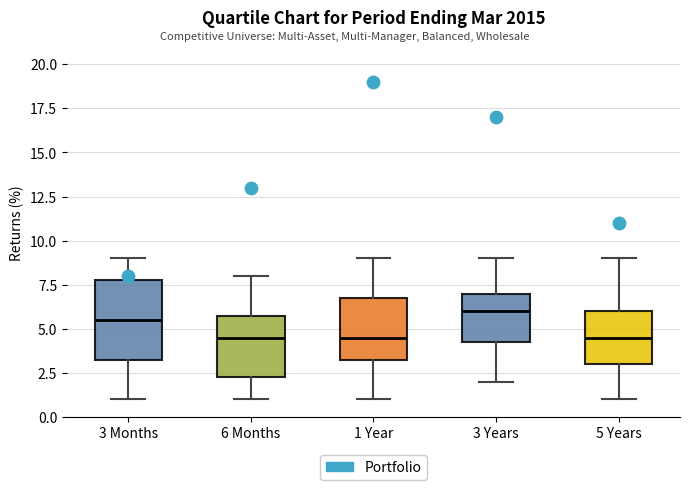

Reading left to right, transcribe this box plot: for each box, give where its median line is, the range the box spans, and where its two whiskers end, as read against the y-axis. The values are not printed on the chart, so give them approximately, as read against the axis.

3 Months: median 5.5, box 3.5 to 8.0, whiskers 1.0 to 9.0
6 Months: median 4.5, box 2.5 to 6.0, whiskers 1.0 to 8.0
1 Year: median 4.5, box 3.5 to 7.0, whiskers 1.0 to 9.0
3 Years: median 6.0, box 4.5 to 7.0, whiskers 2.0 to 9.0
5 Years: median 4.5, box 3.0 to 6.0, whiskers 1.0 to 9.0